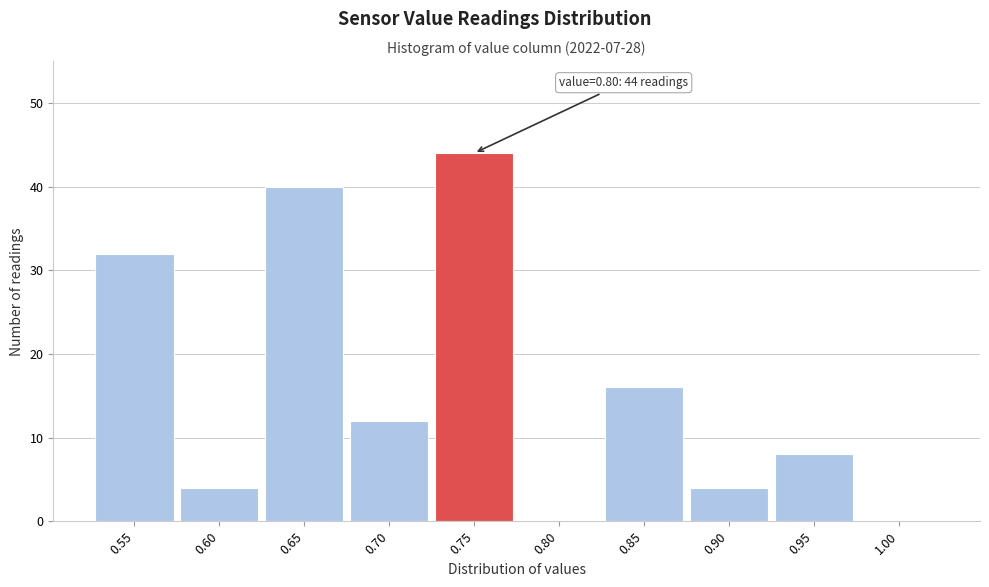

Reading left to right, list all the values displayed in this chart.

0.55=32	0.60=4	0.65=40	0.70=12	0.75=44	0.80=0	0.85=16	0.90=4	0.95=8	1.00=0